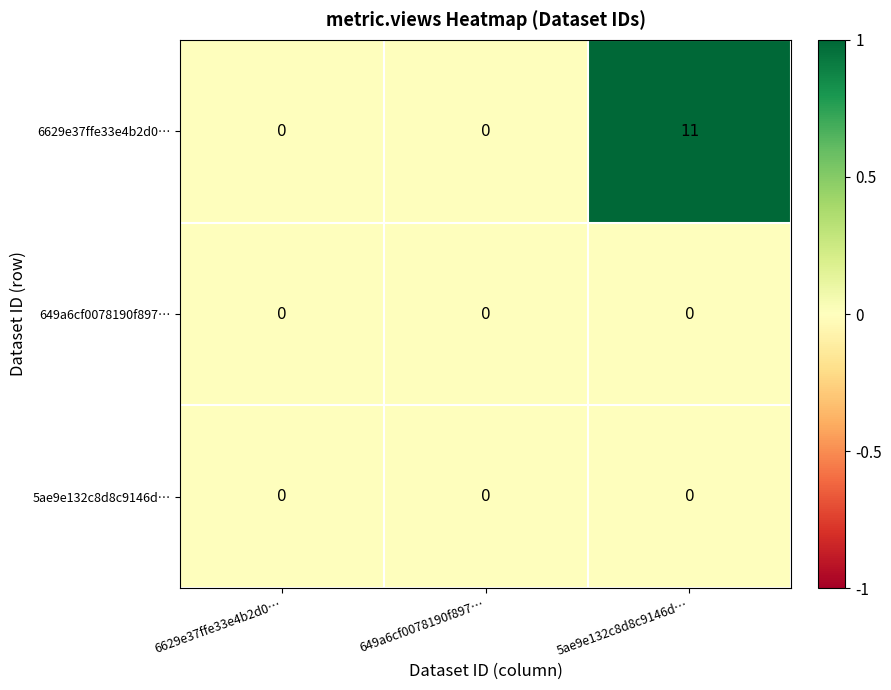

What is the greatest value displayed?

11